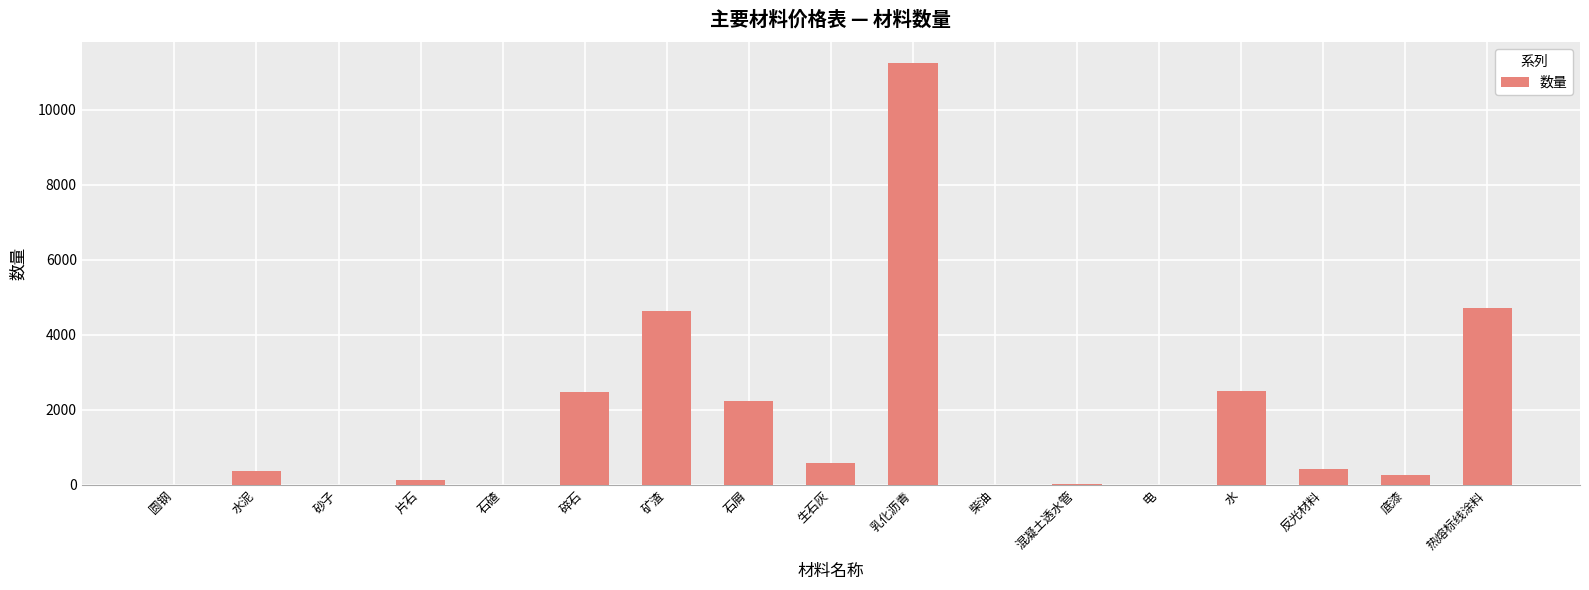

Which has a higher value, 电 or 反光材料?

反光材料